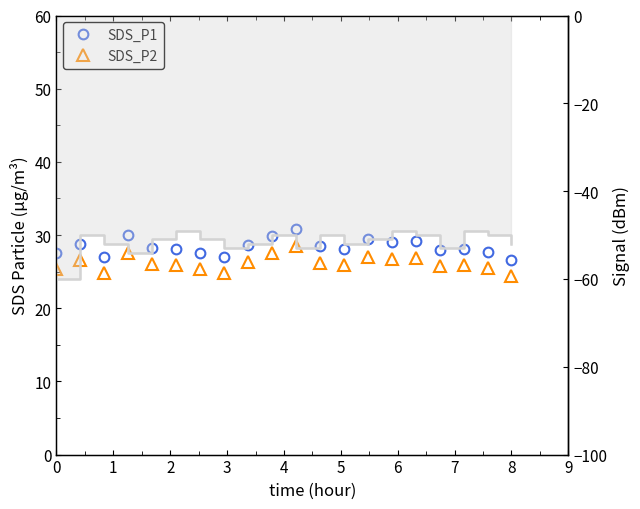

What is the value of the SDS_P1 point at the 20th from the left?

26.6